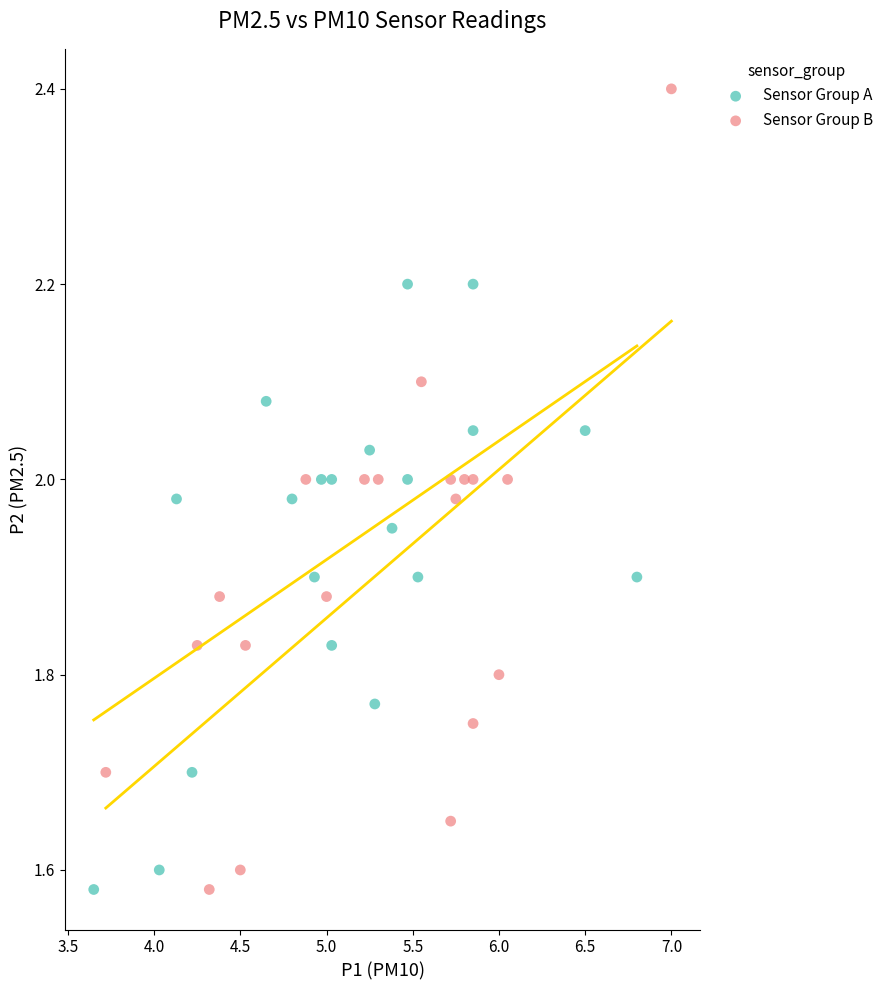

What are all the series names shown in the legend?

Sensor Group A, Sensor Group B